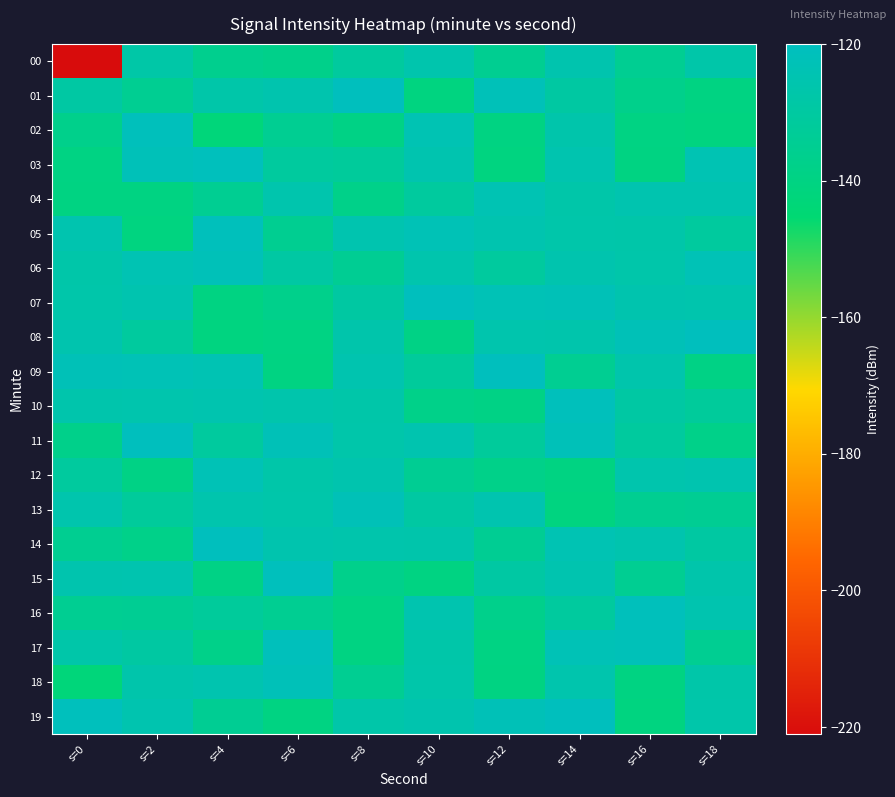

Between s=12 and s=16, which series saw the biggest shift?

19